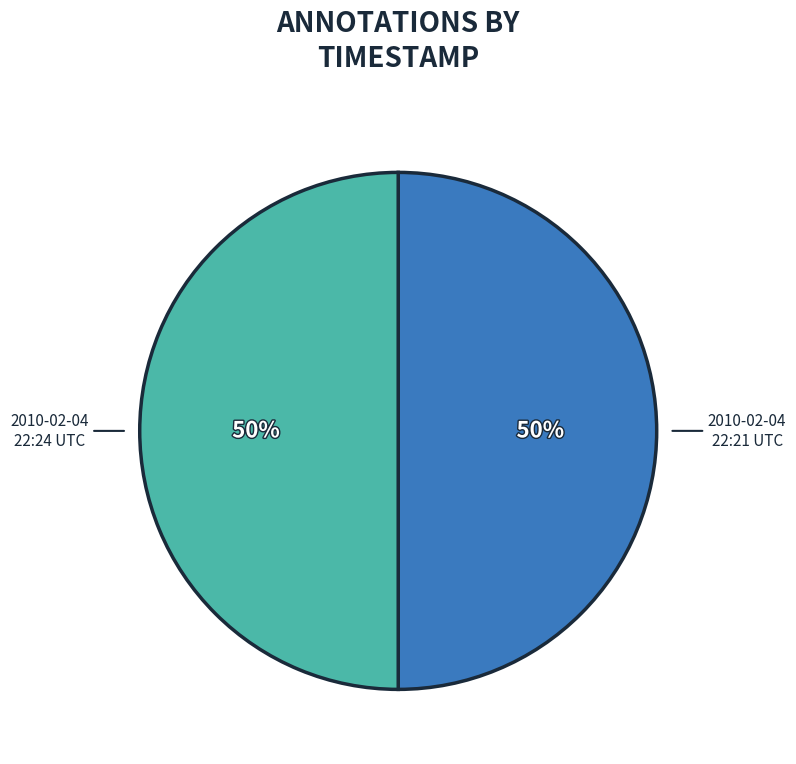

How many segments does this pie chart have?

2